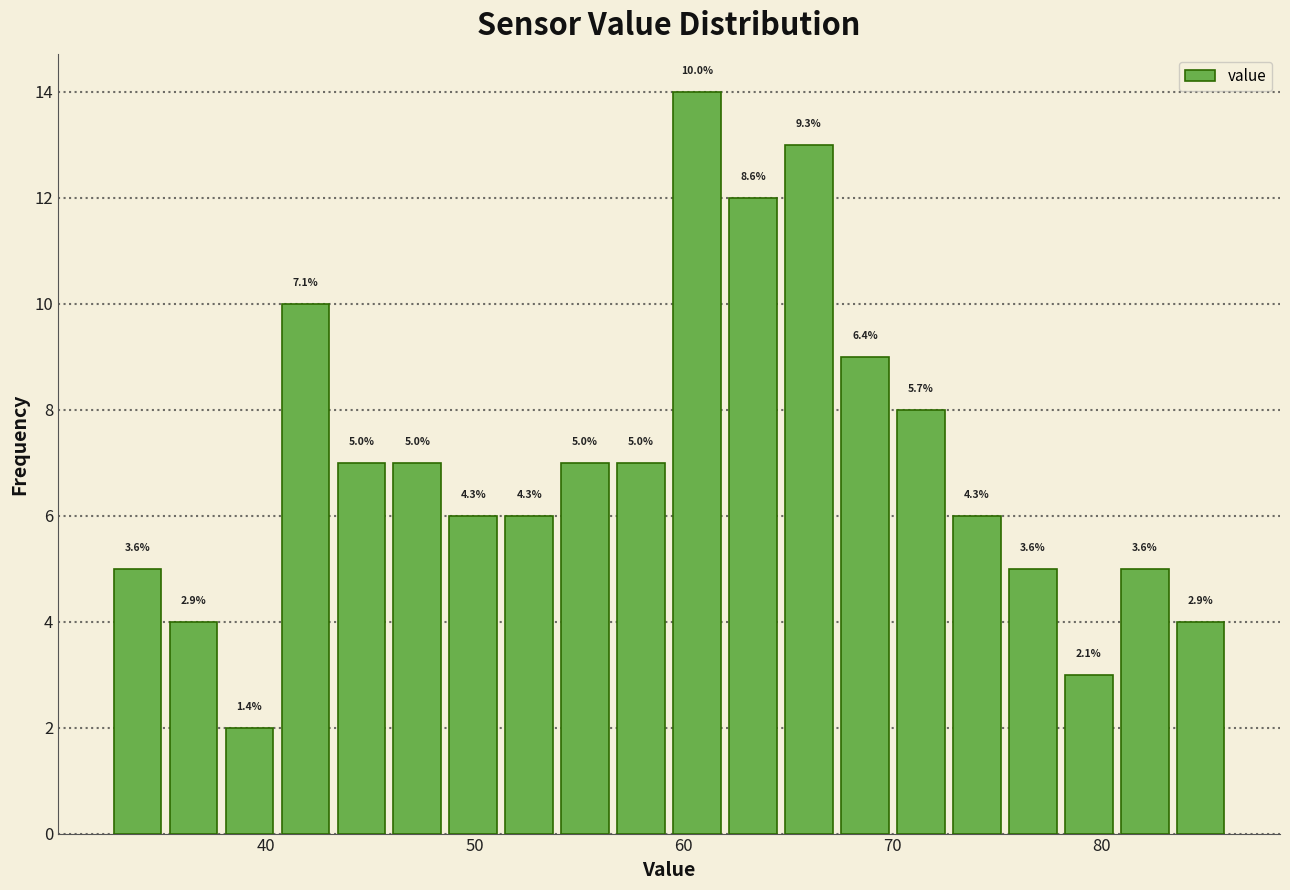

Around what value on the x-axis is the tallest bar? Give the approximate position of its centre, as read against the axis.

61